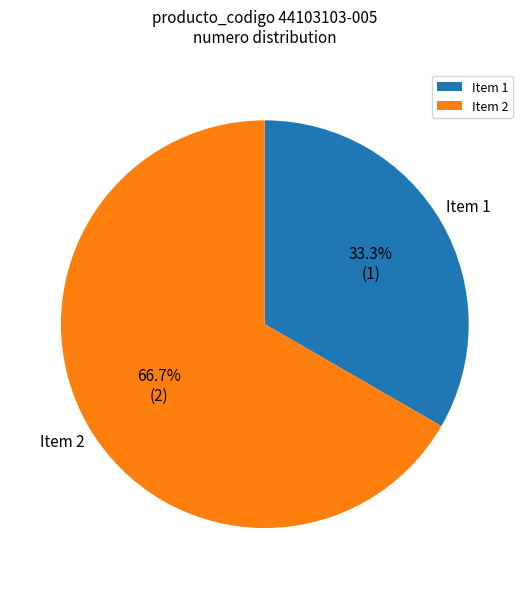

Combined, do Item 2 and Item 1 account for over 50%?

Yes